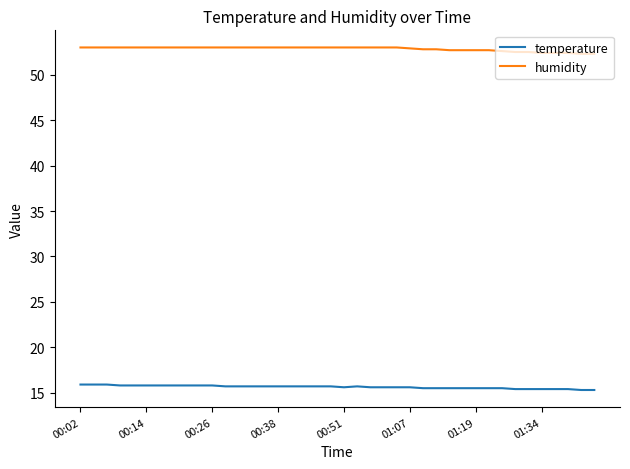

True or false: humidity and temperature cross at least once.

False